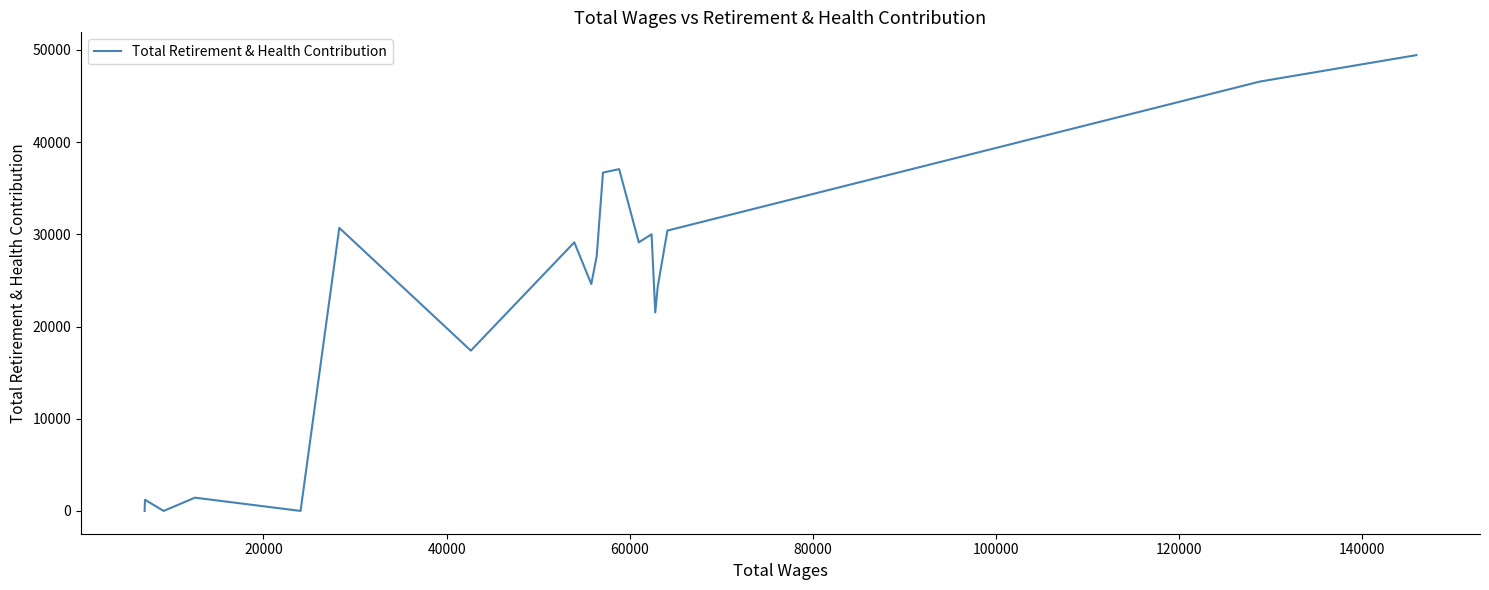

What is the value of the 20th point from the left?

49431